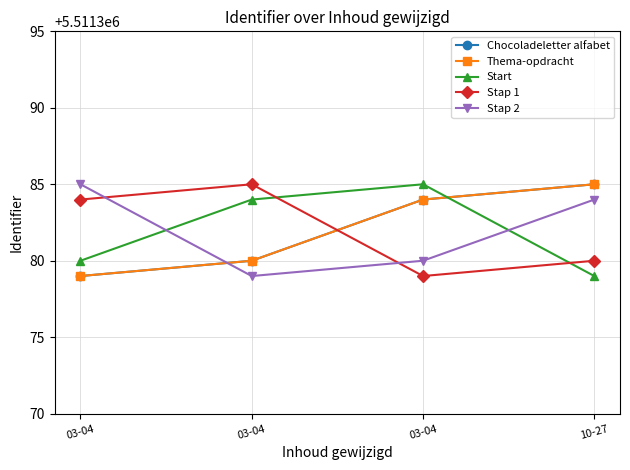

Count the Chocoladeletter alfabet values in the range 5511380 to 5511385.

3